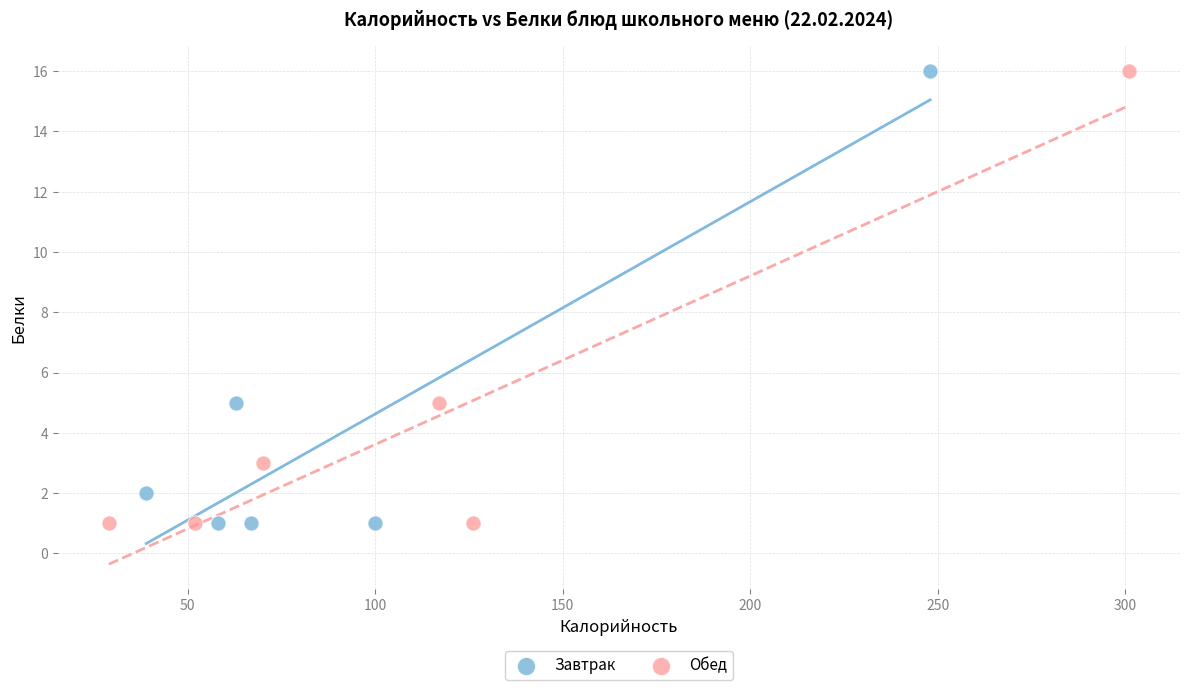

What are all the series names shown in the legend?

Завтрак, Обед